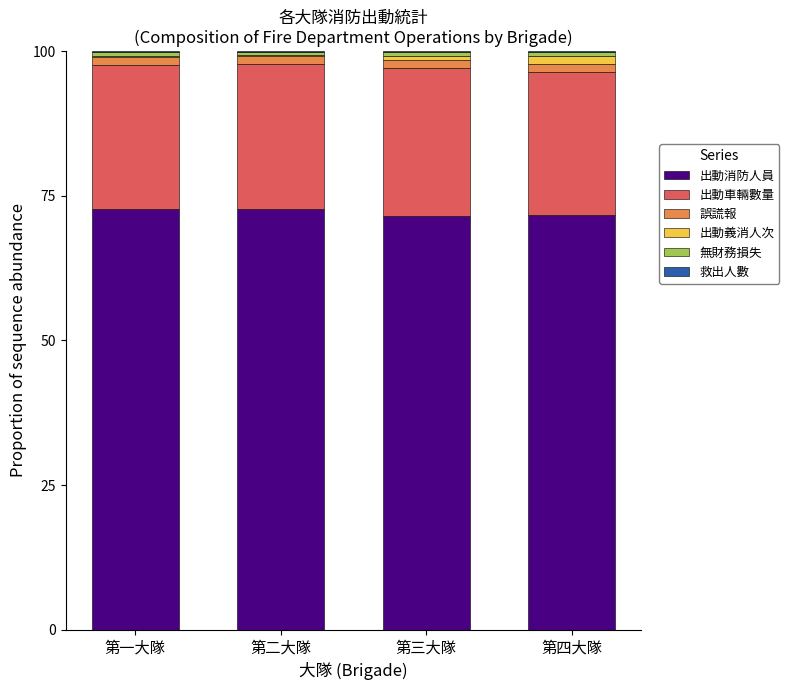

Is it true that 出動消防人員 equals 104.6 at 第二大隊?

False